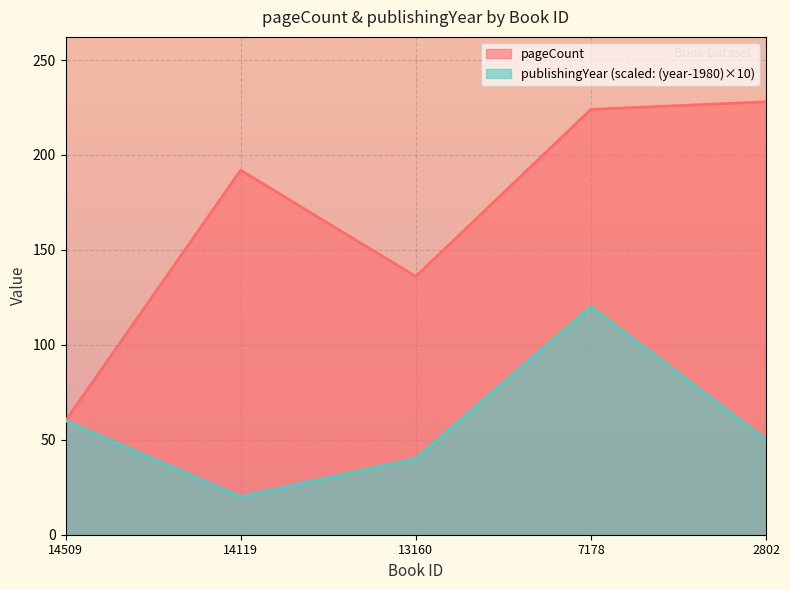

What is the difference between the pageCount values at 13160 and 2802?

92